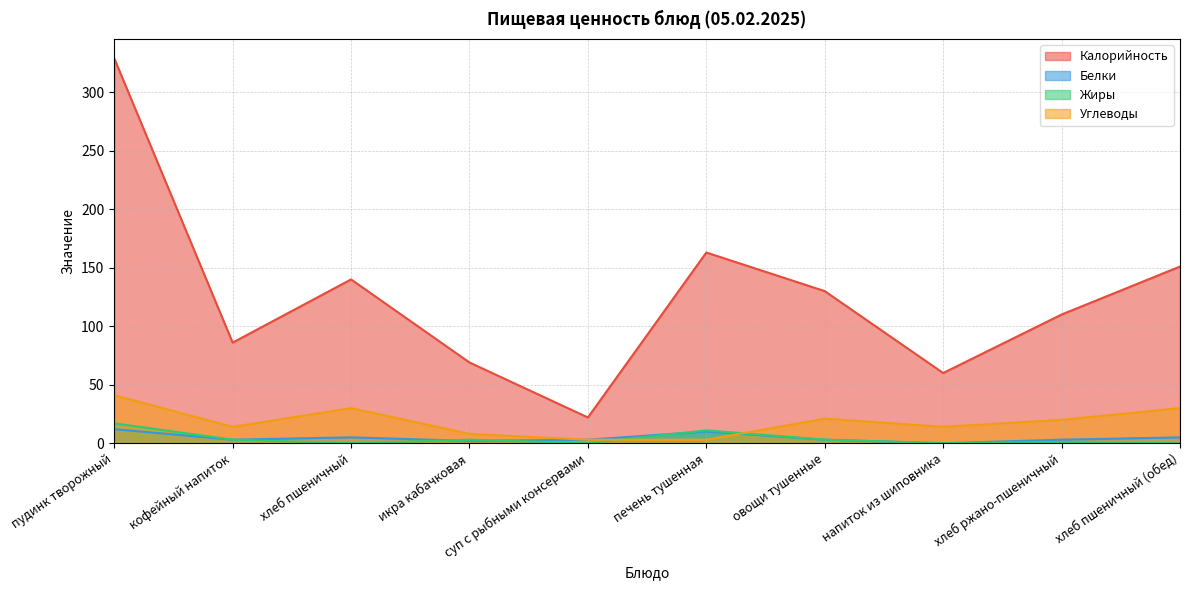

At кофейный напиток, list the series in order from largest to smallest.

Калорийность, Углеводы, Белки, Жиры